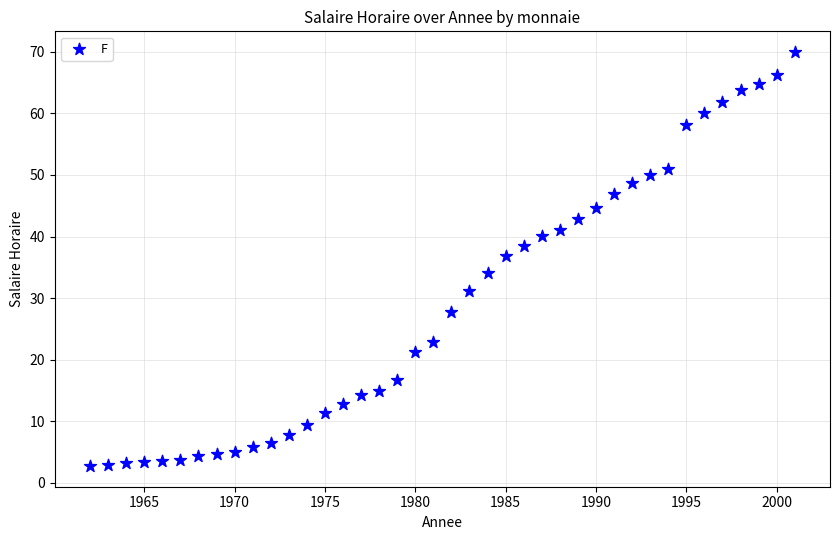

What is the range of Y values (max minus min)?

67.2